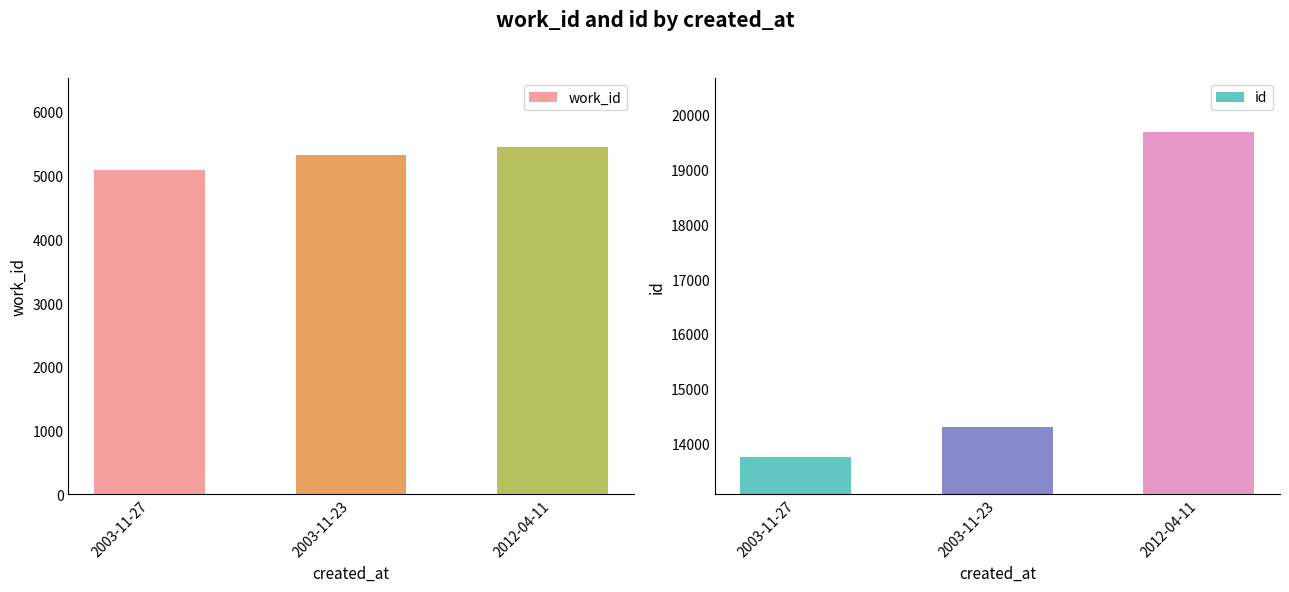

What is the total value across all series at 2003-11-23?

19630